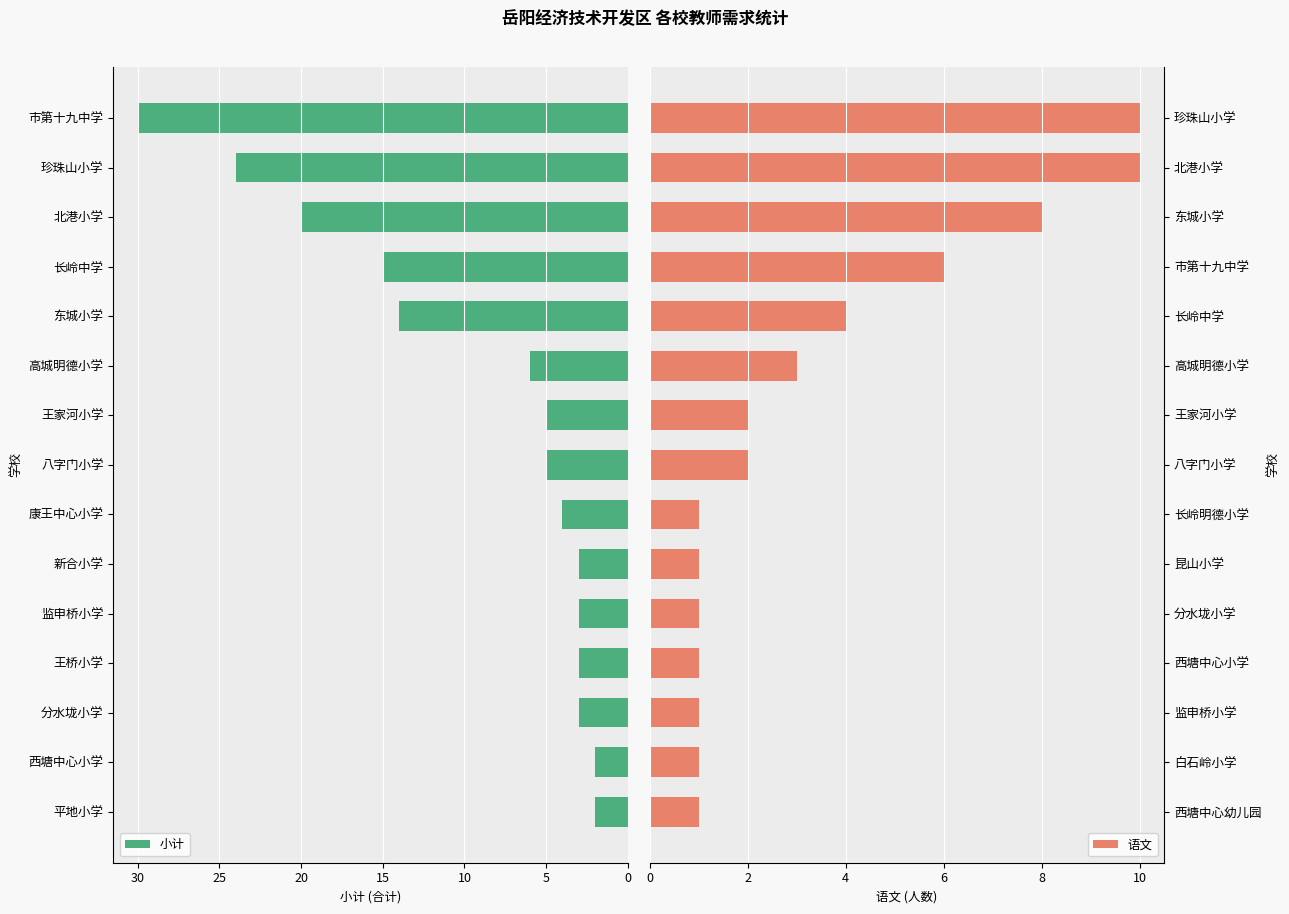

What is the highest value of the 小计 series?

30